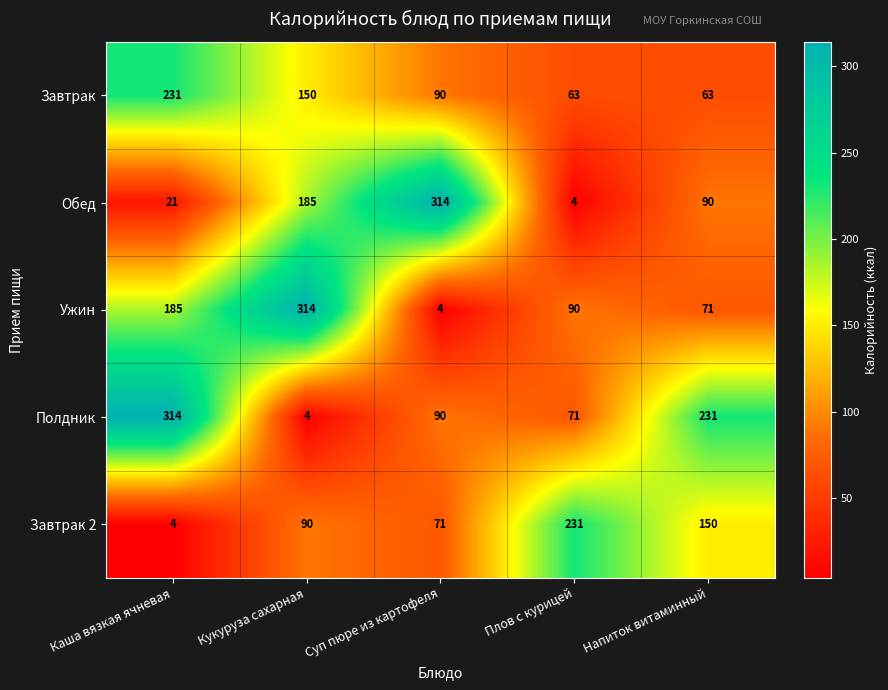

What value does the Завтрак series have at Кукуруза сахарная, to the nearest 5?

150